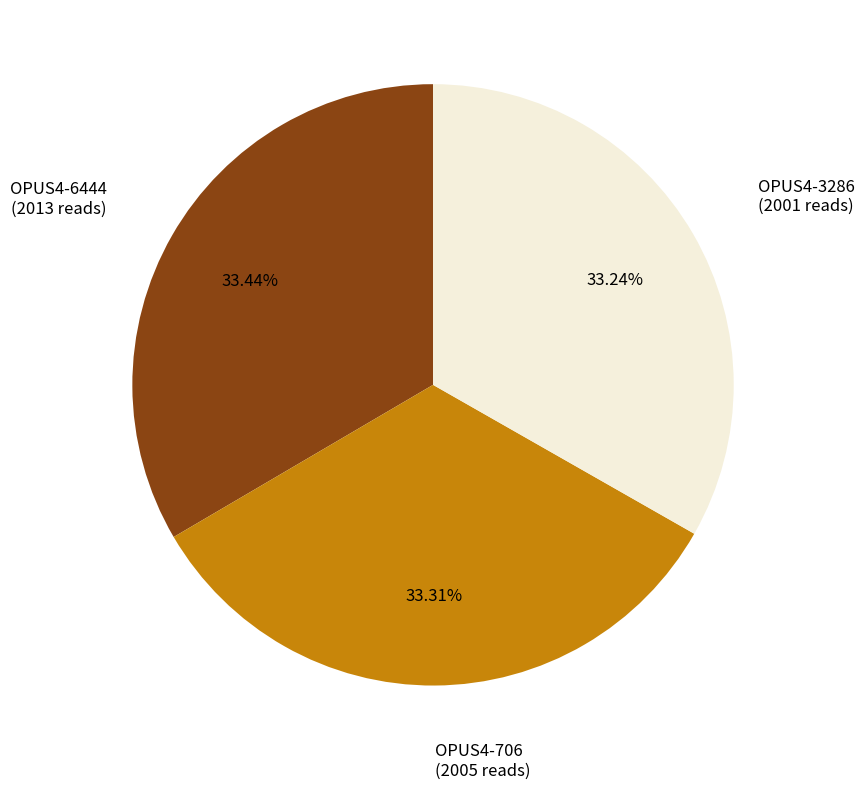

Is there a majority slice in this chart?

No